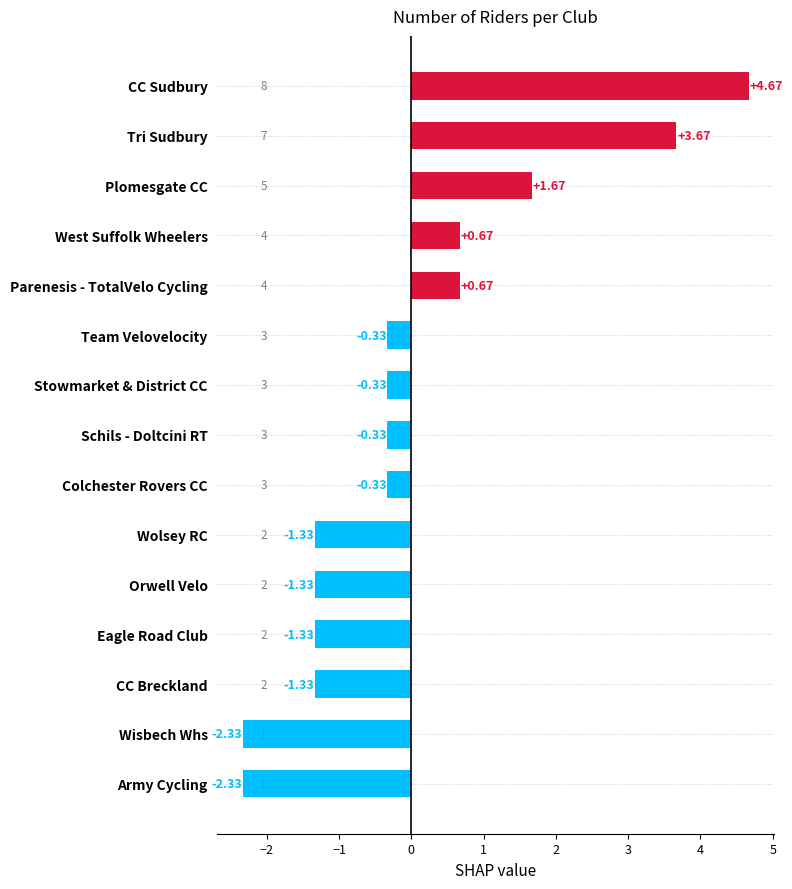

Are the bars grouped side by side (vs. stacked)?

No